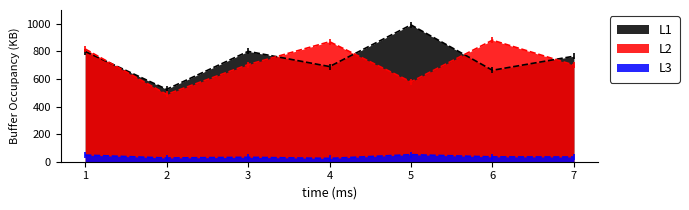

Reading left to right, transcribe all the data shown in this chart.

L1: Ward 1=799	Ward 2=525	Ward 3=800	Ward 4=690	Ward 5=992	Ward 6=663	Ward 7=765
L2: Ward 1=817	Ward 2=488	Ward 3=704	Ward 4=870	Ward 5=579	Ward 6=881	Ward 7=701
L3: Ward 1=48	Ward 2=27	Ward 3=32	Ward 4=24	Ward 5=51	Ward 6=35	Ward 7=34